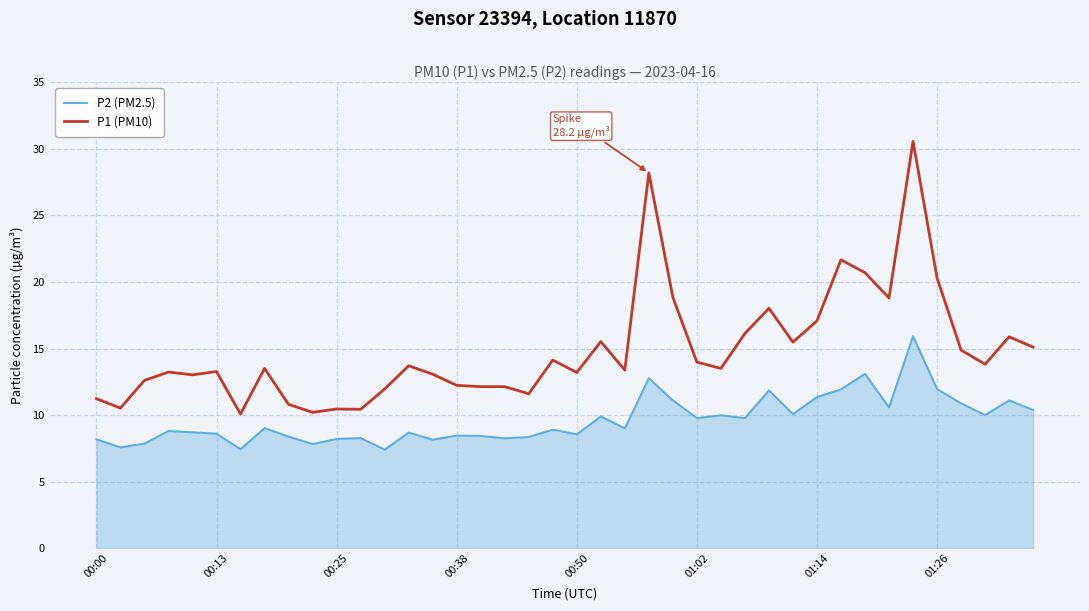

Rank the series by their maximum value, from lowest to highest.

P2 (PM2.5), P1 (PM10)